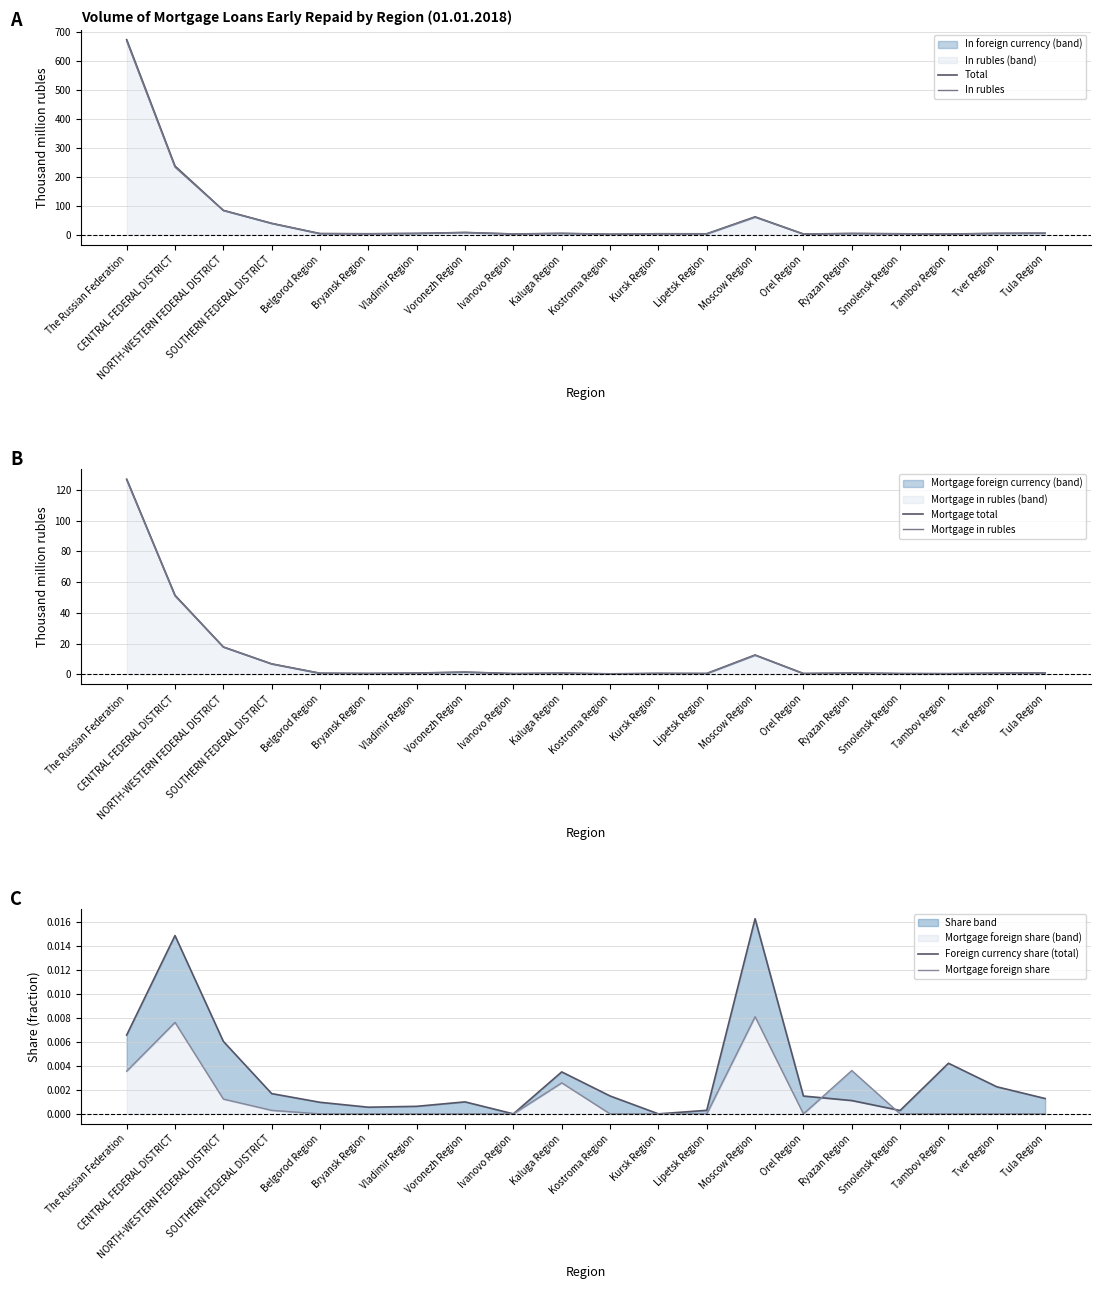

What is the average value of the Mortgage in rubles series?

11.2